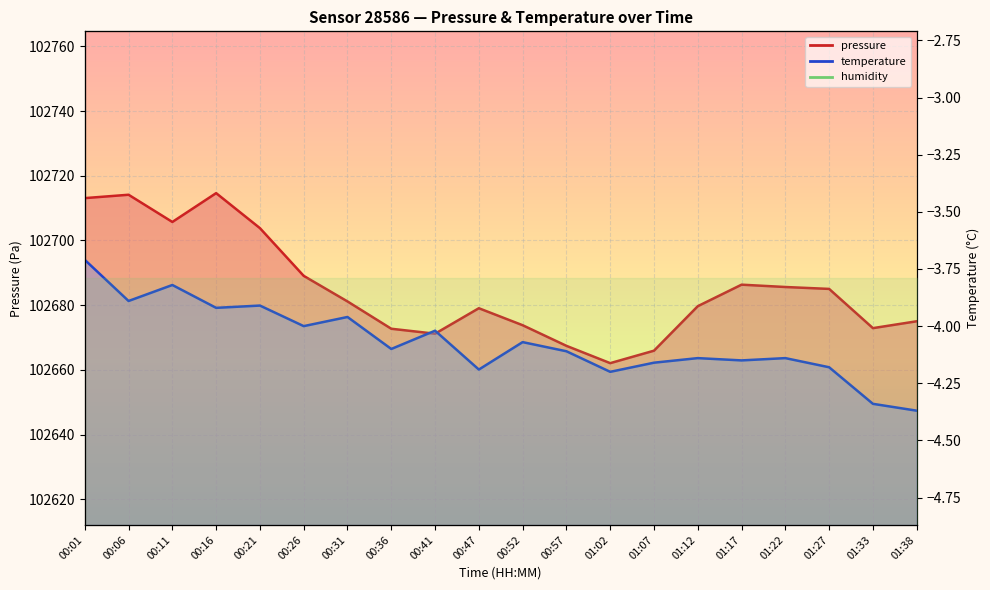

What is the spread (max minus min) of values at 00:57?

102671.6